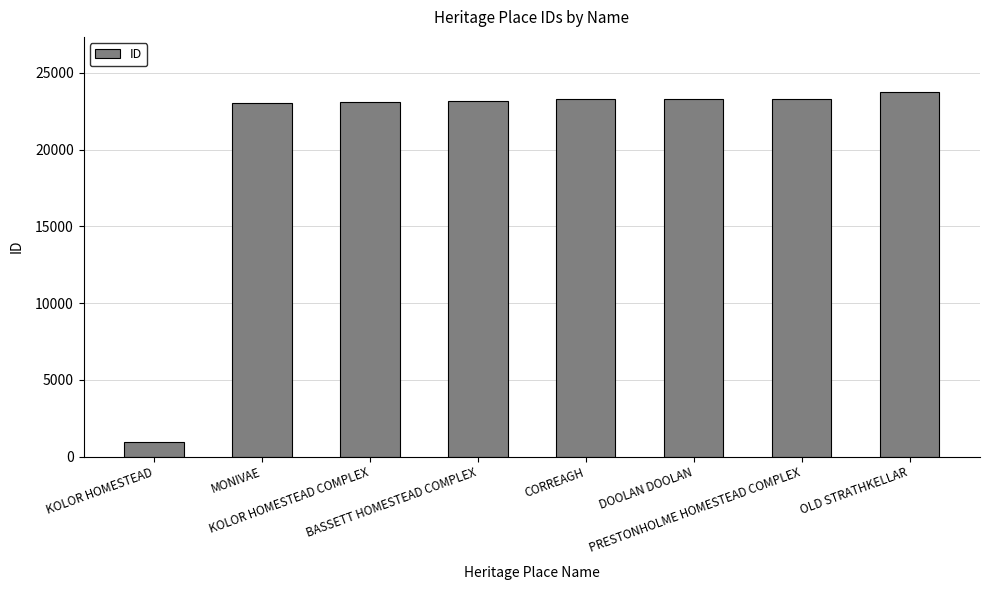

What is the value of the 7th bar from the left?

23315